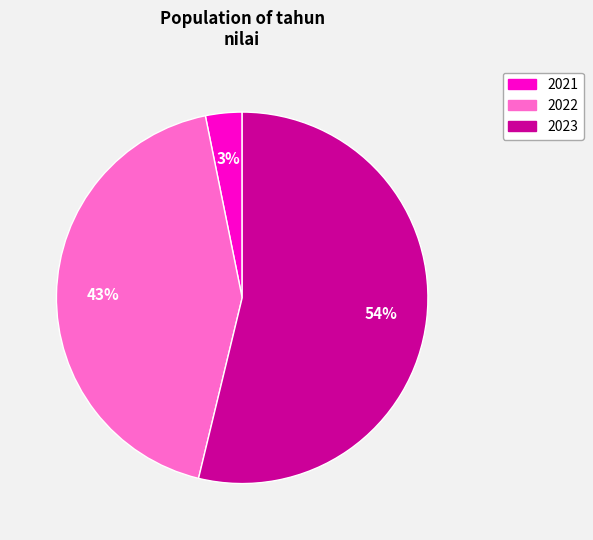

Between 2022 and 2023, which is larger?

2023